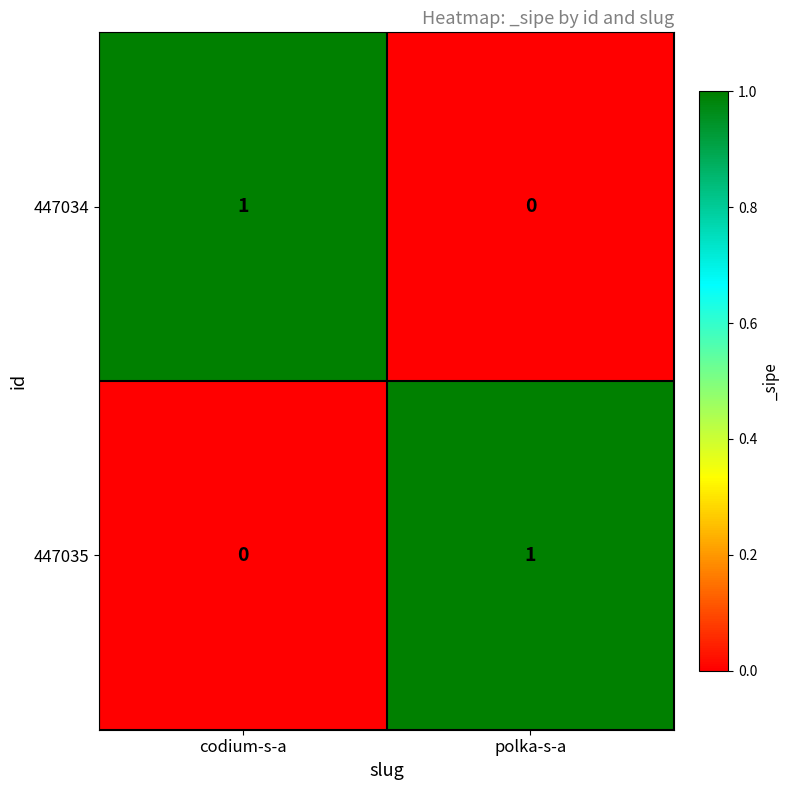

At how many categories does at least one series exceed 0?

2